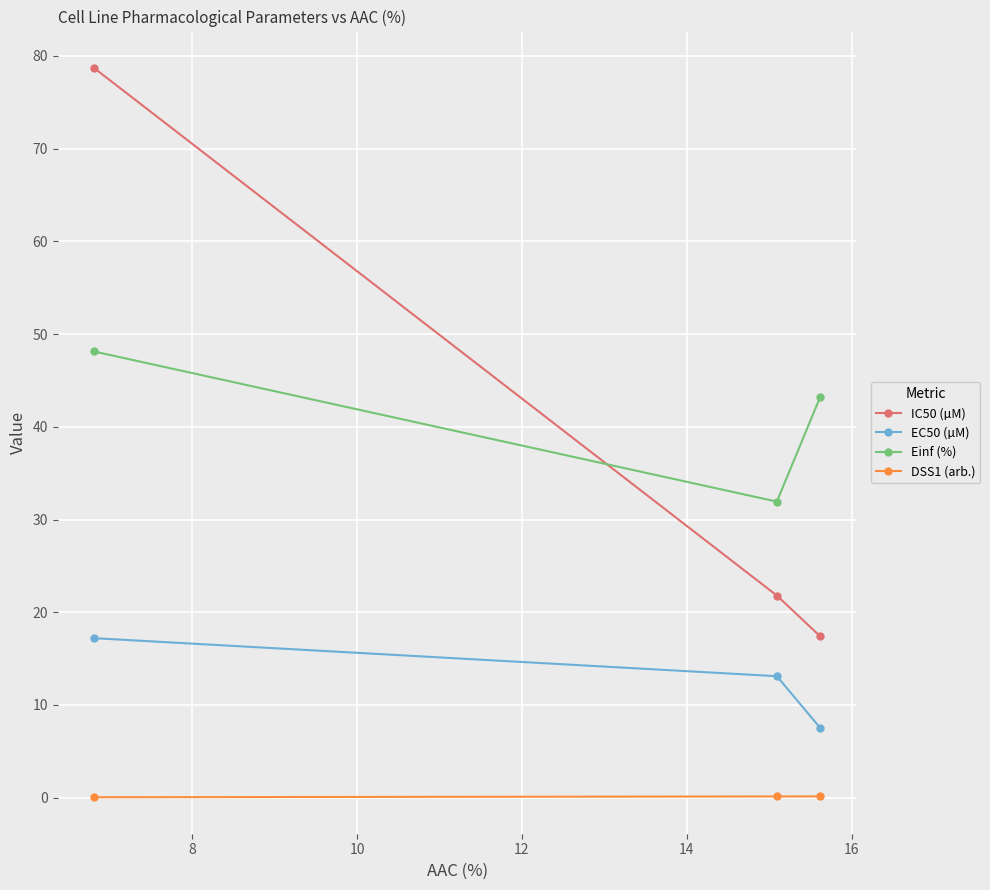

Which series has the widest spread of values?

IC50 (µM)